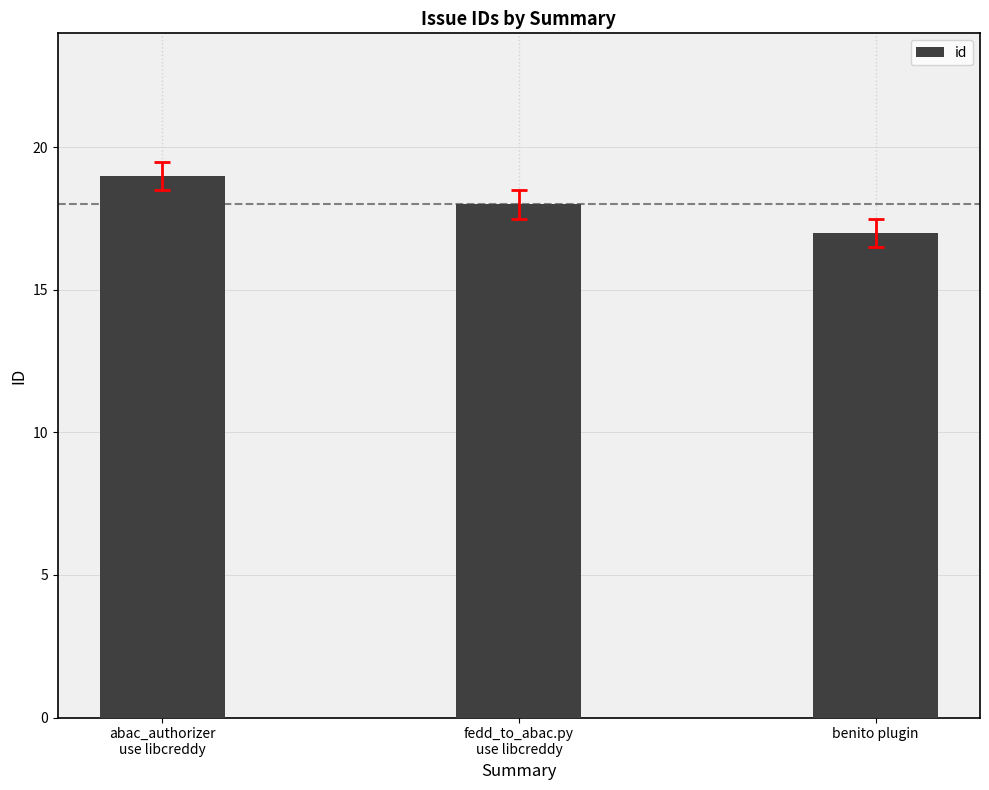

The value at benito plugin is 17. True or false?

True